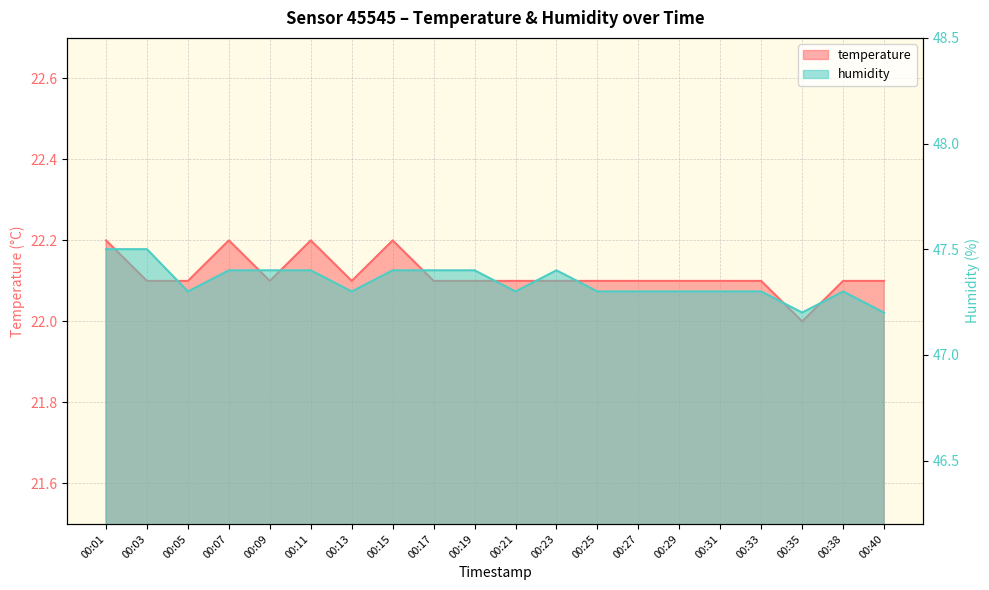

Which series has the widest spread of values?

humidity